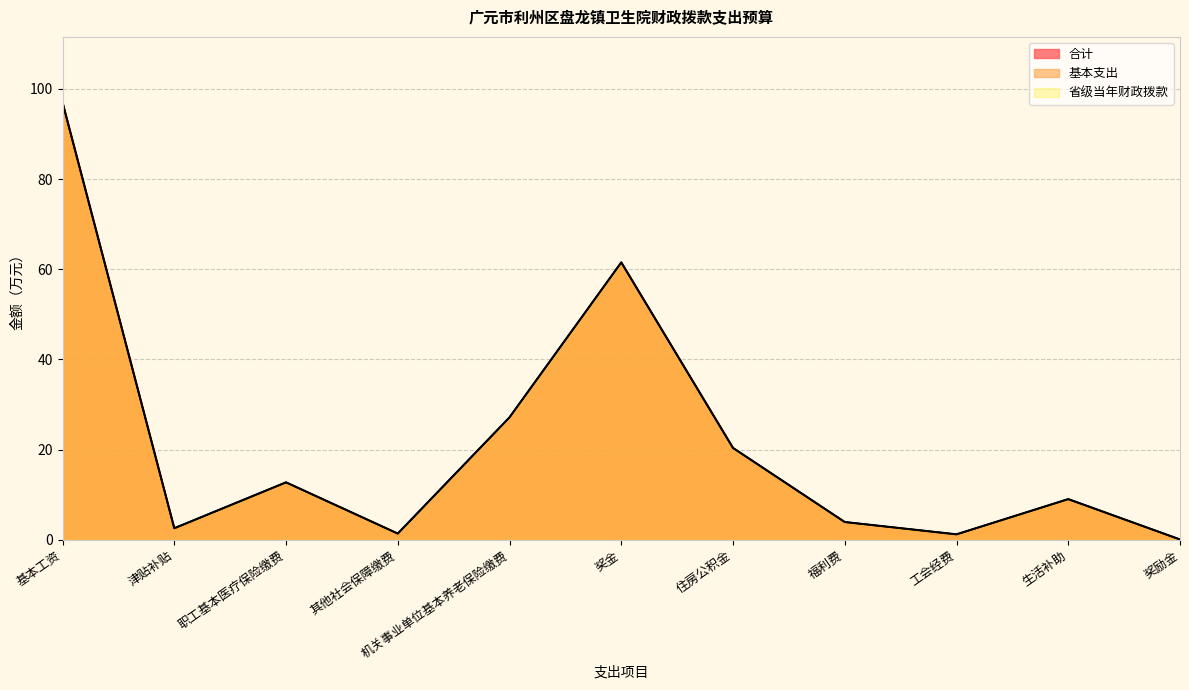

True or false: 省级当年财政拨款 and 基本支出 intersect in this chart.

False